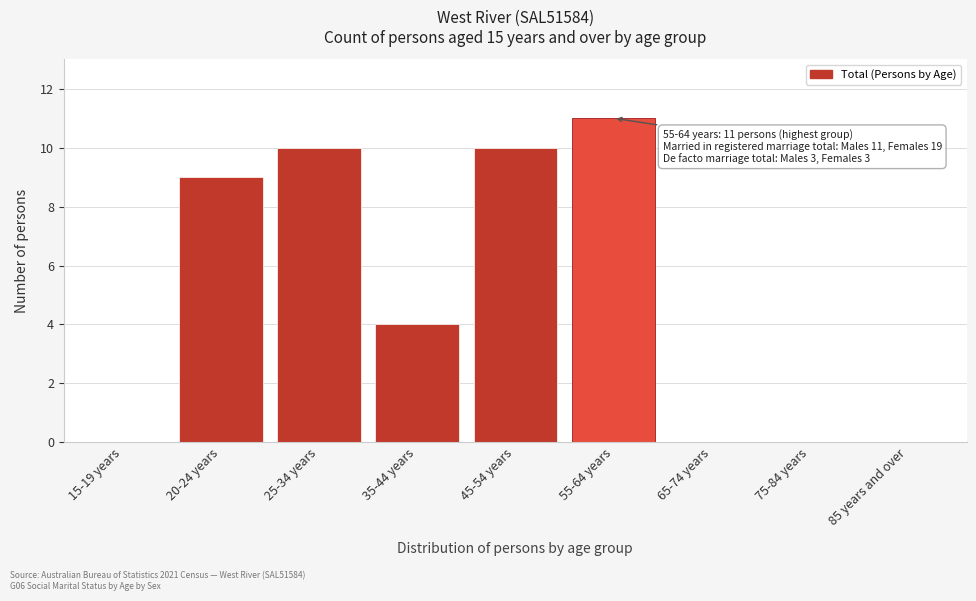

Reading left to right, transcribe all the data shown in this chart.

15-19 years=0	20-24 years=9	25-34 years=10	35-44 years=4	45-54 years=10	55-64 years=11	65-74 years=0	75-84 years=0	85 years and over=0